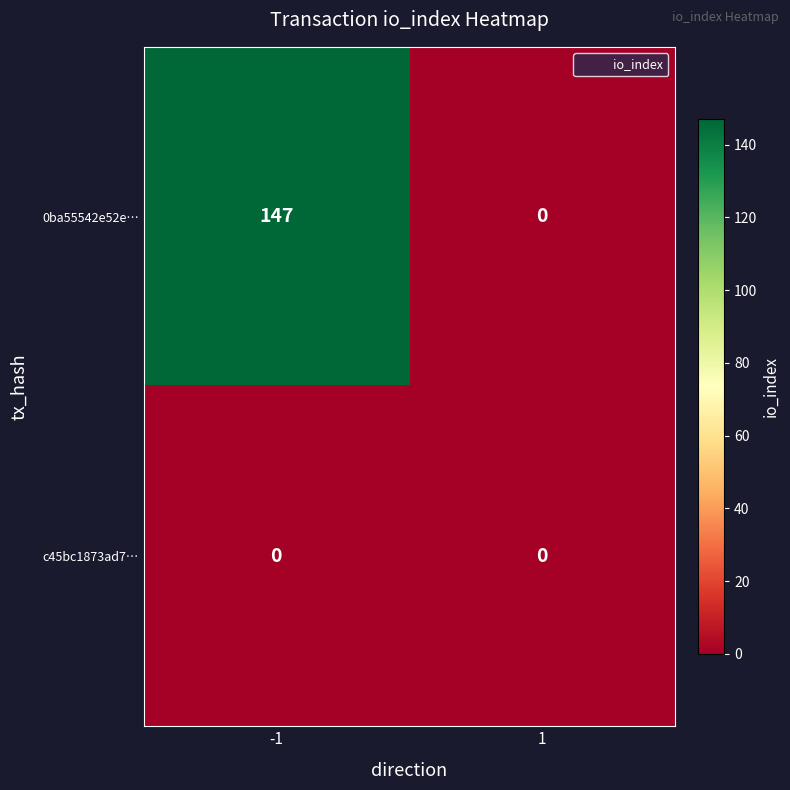

Which series has the largest total across all categories?

0ba55542e52e…